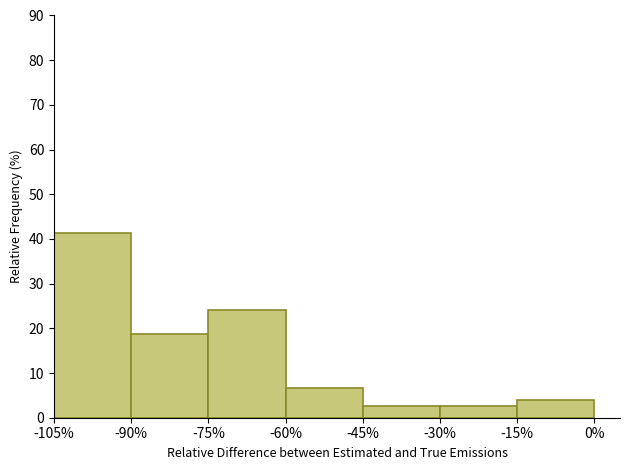

Which range on the x-axis has the tallest bar?

-105% to -90%